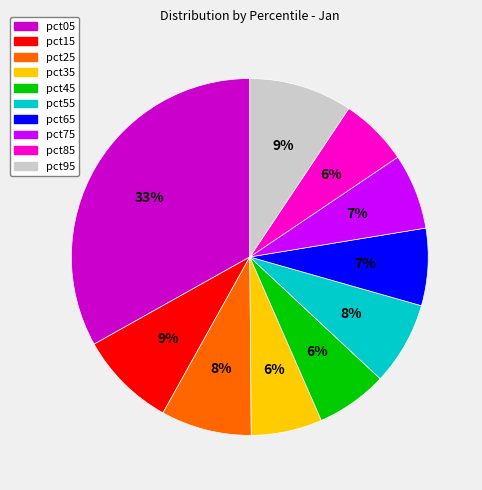

To the nearest percent, what percentage of the pie is pct15?

9%